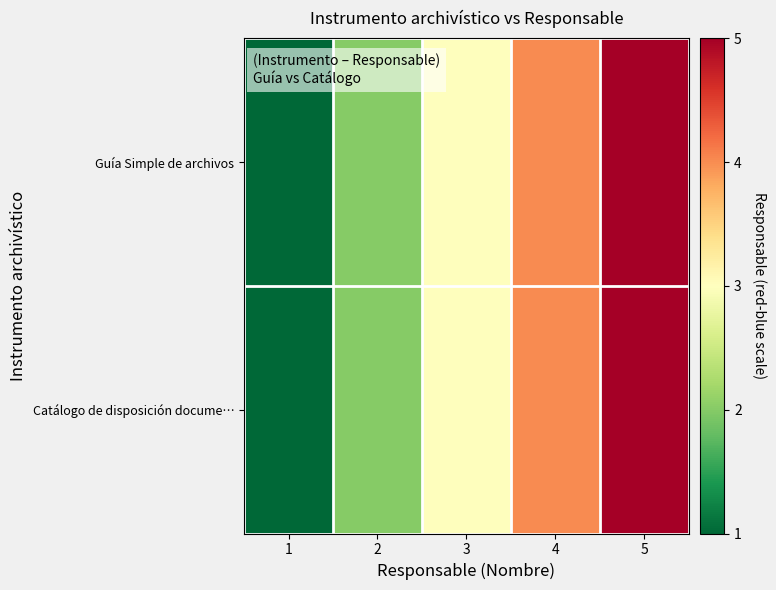

Between 1 and 4, which series saw the biggest shift?

Guía Simple de archivos